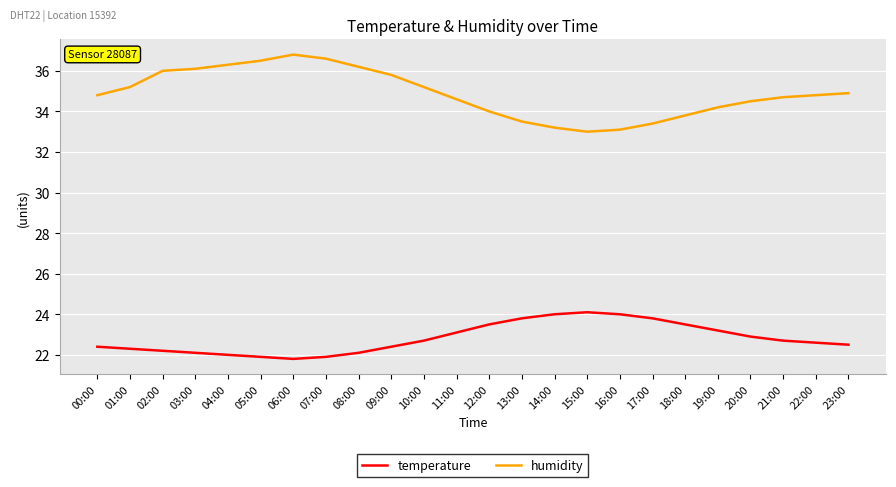

What is the difference between the maximum and minimum values in the temperature series?

2.3